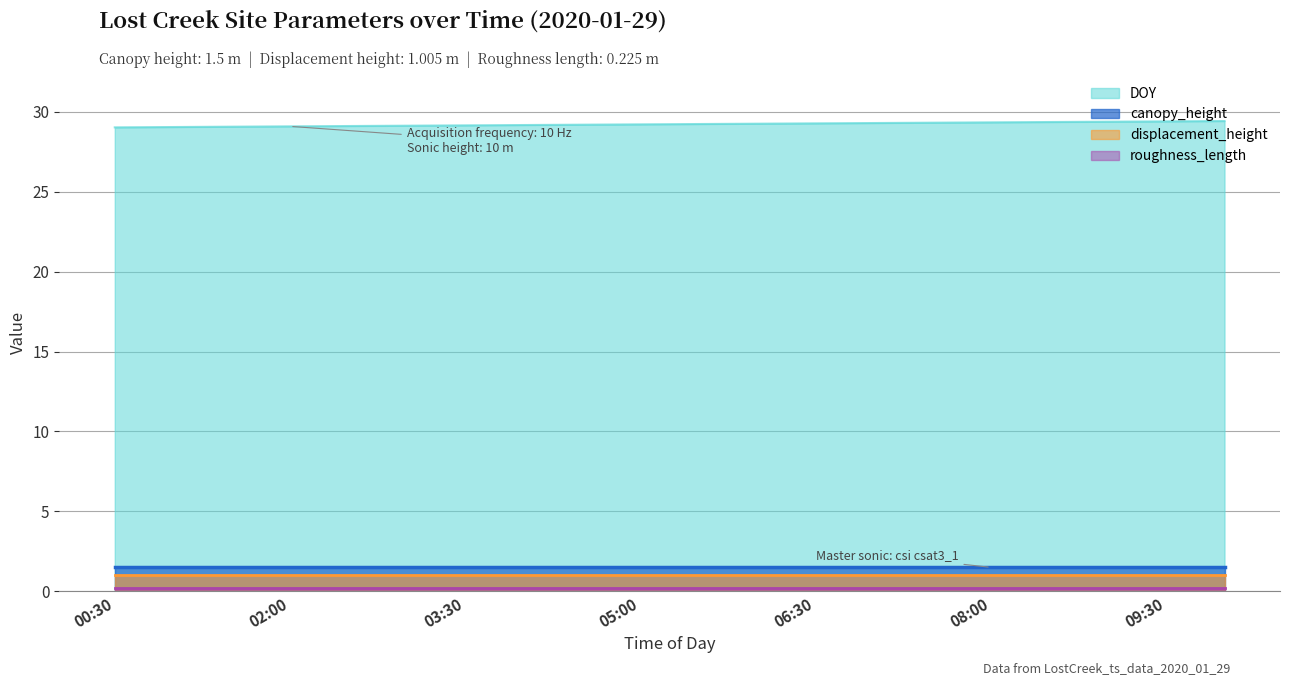

At 07:00, list the series in order from smallest to largest.

roughness_length, displacement_height, canopy_height, DOY